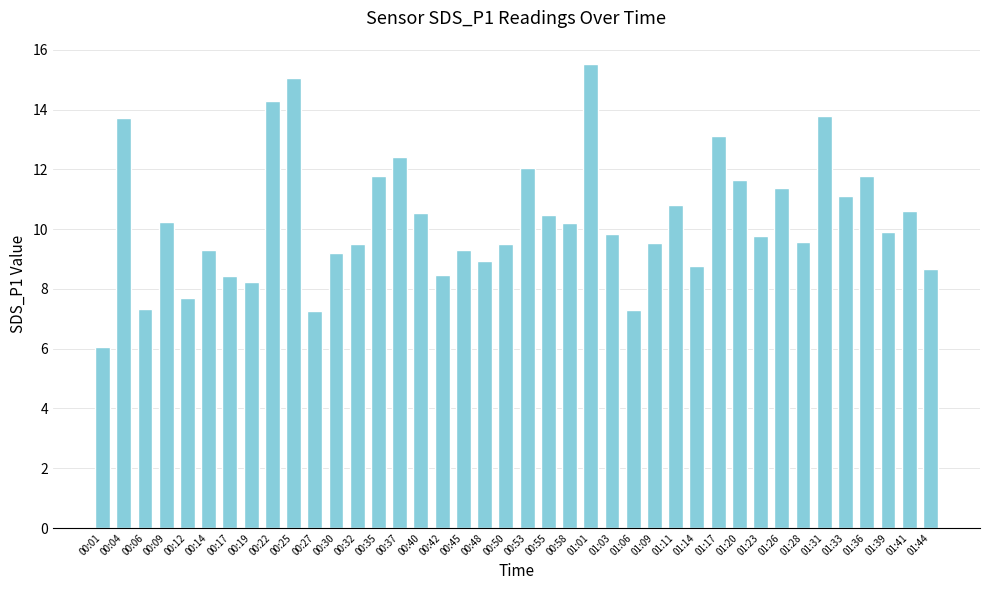

What is the average value?

10.3